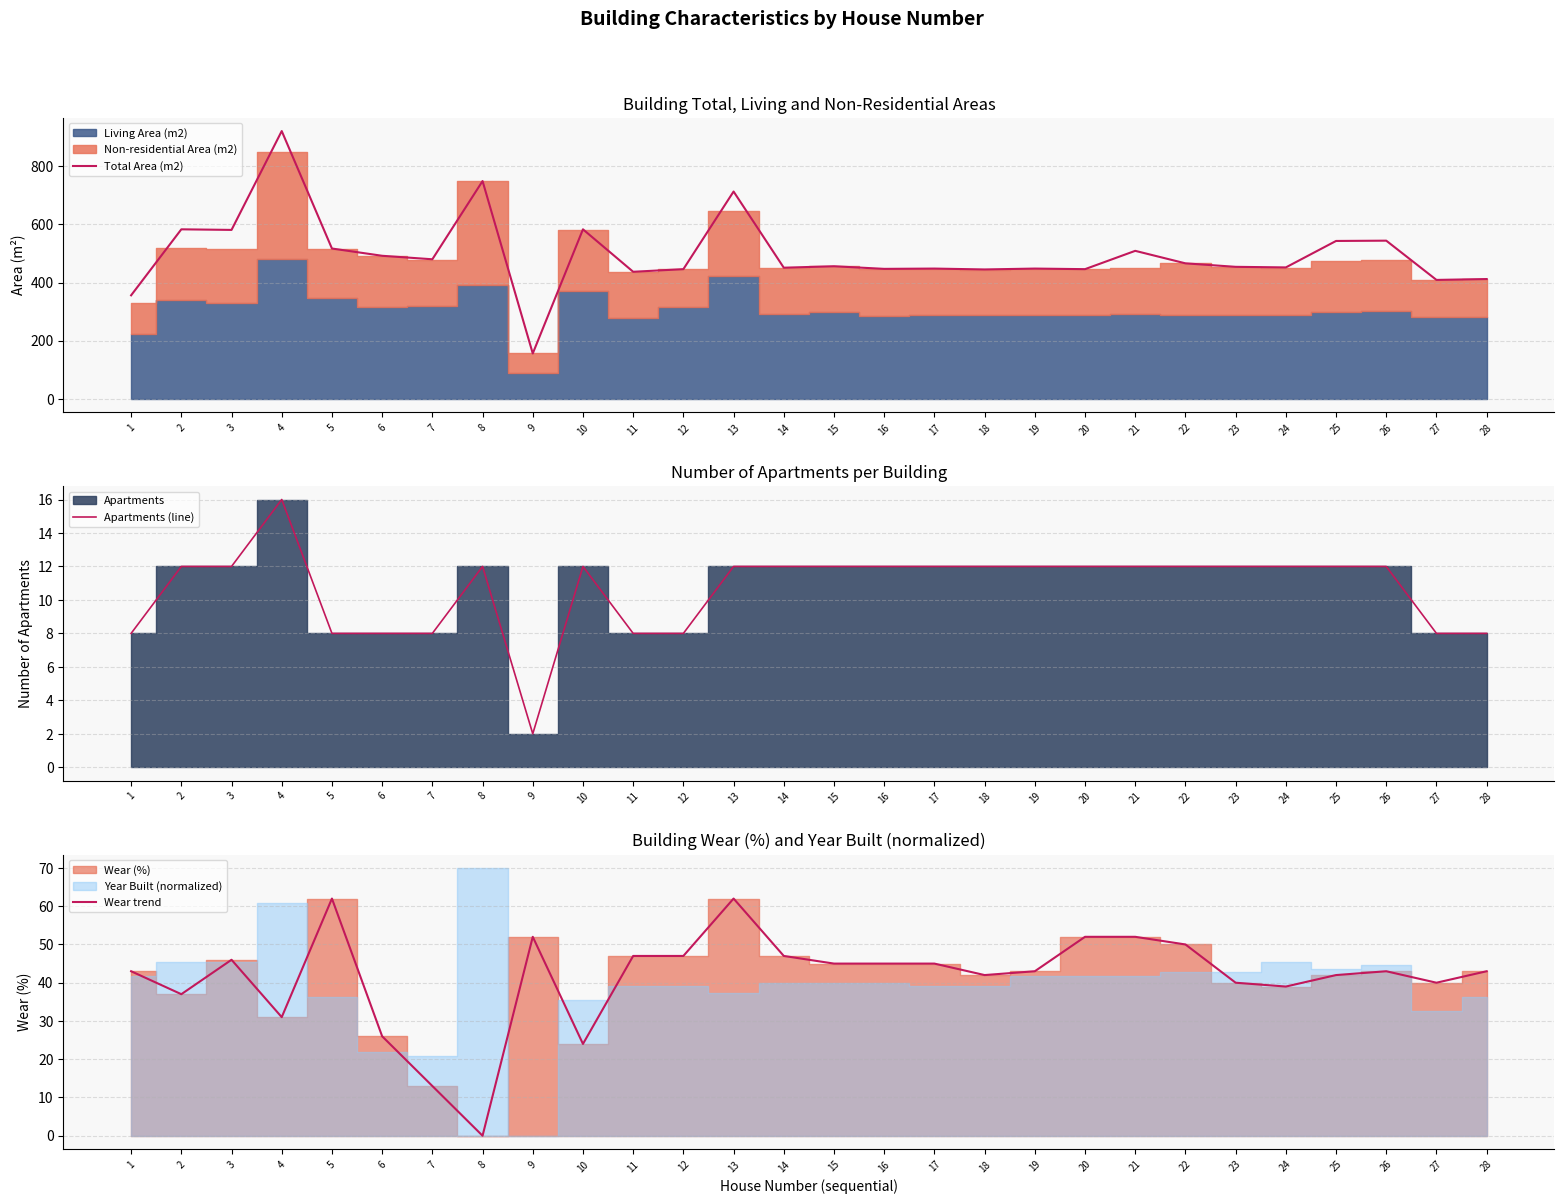

Is the value of Total Area (m2) at 7 greater than the value of Wear trend at 19?

Yes